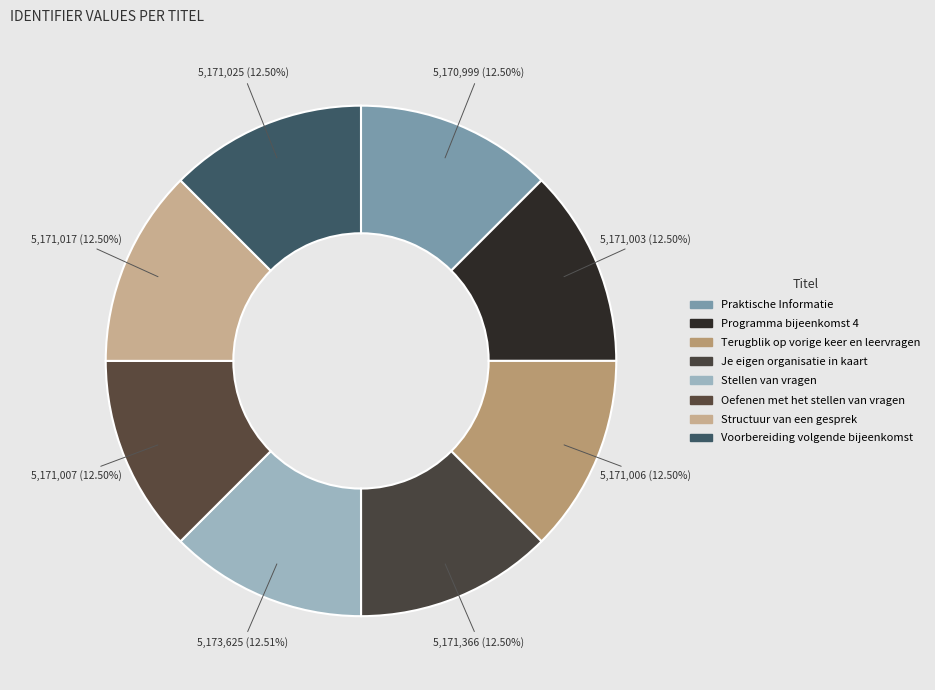

To the nearest percent, what is the combined percentage of Stellen van vragen and Praktische Informatie?

25%